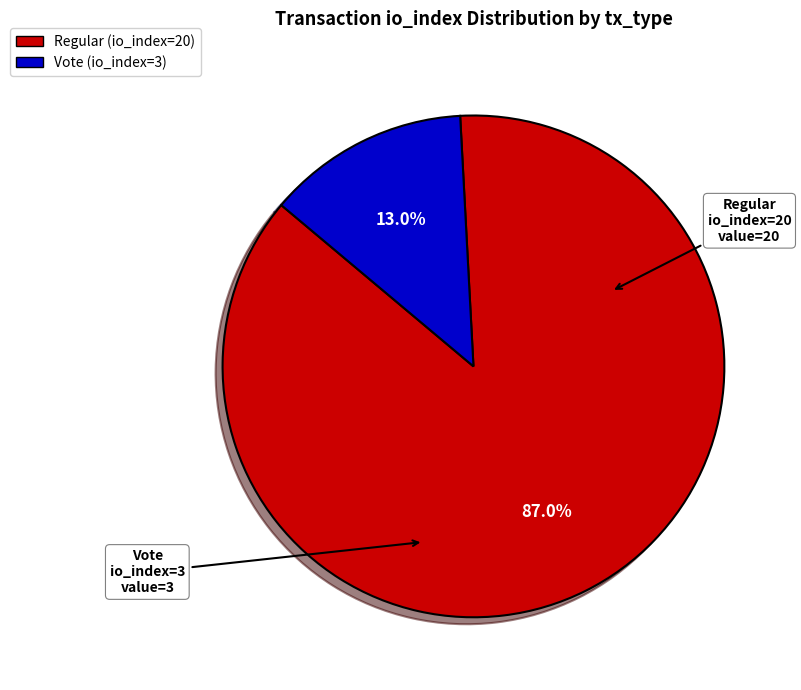

How many slices are in this pie chart?

2